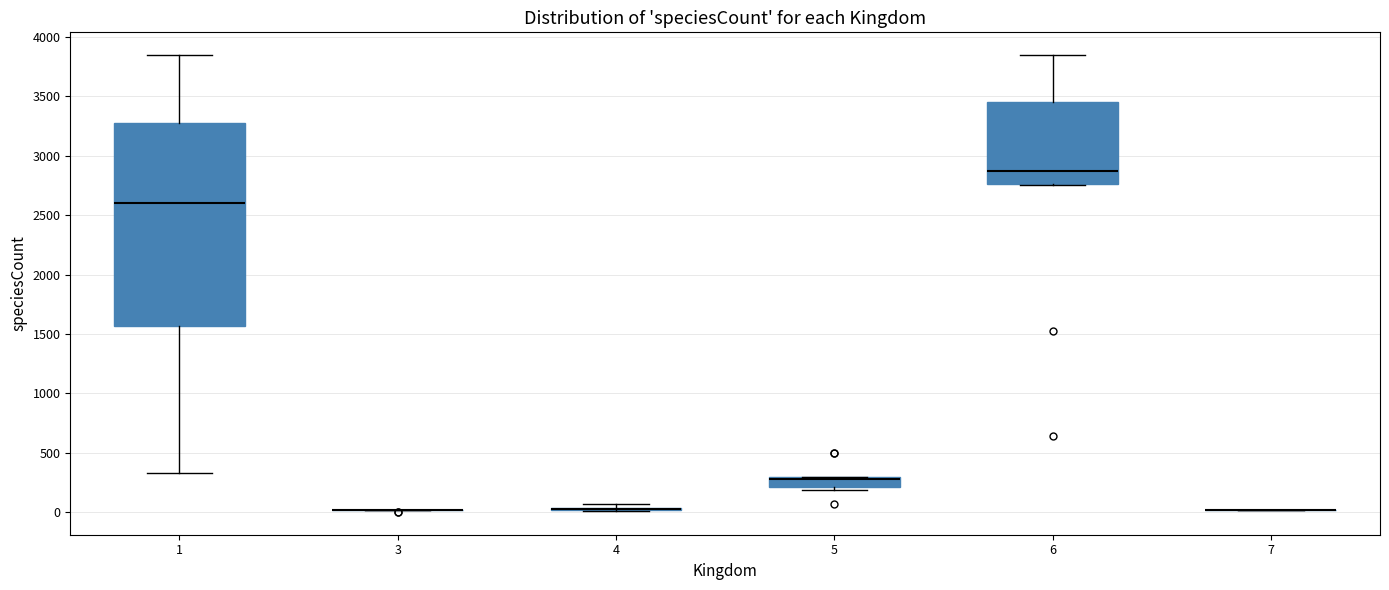

Reading left to right, read every box against the y-axis: the position of its median line, the range the box covers, and the ends of its whiskers. The values are not printed on the chart, so give them approximately, as read against the axis.

1: median 2600, box 1550 to 3300, whiskers 350 to 3850
3: box collapsed to a line at 0, whiskers 0 to 0
4: box collapsed to a line at 50, whiskers 0 to 50
5: median 300 (drawn on the box's upper edge), box 200 to 300, whiskers 200 (just below the box's lower edge) to 300
6: median 2850, box 2750 to 3450, whiskers 2750 to 3850
7: box collapsed to a line at 0, whiskers 0 to 0